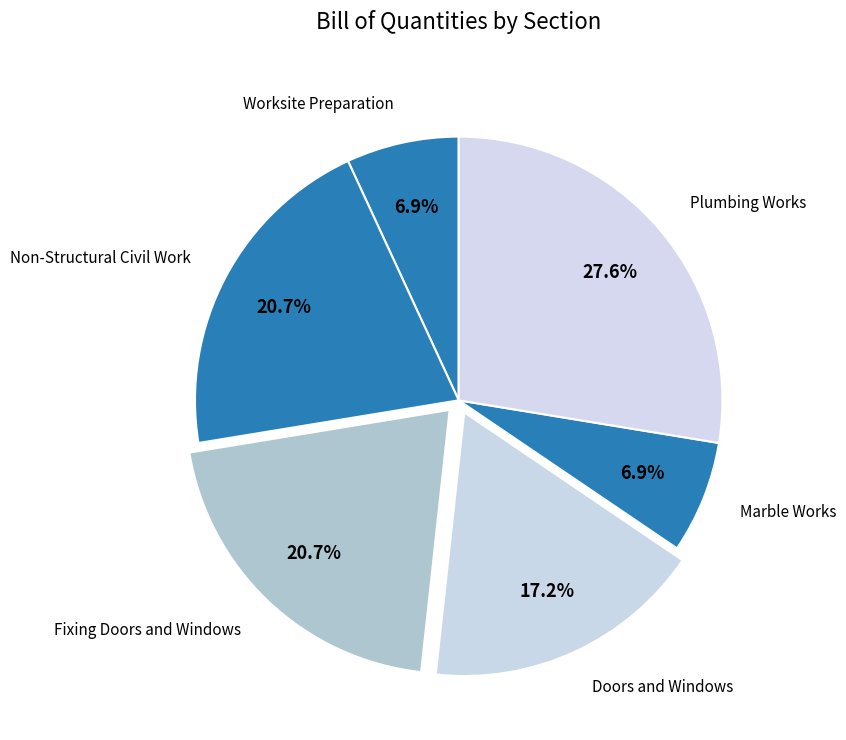

What is the largest slice in the pie chart?

Plumbing Works